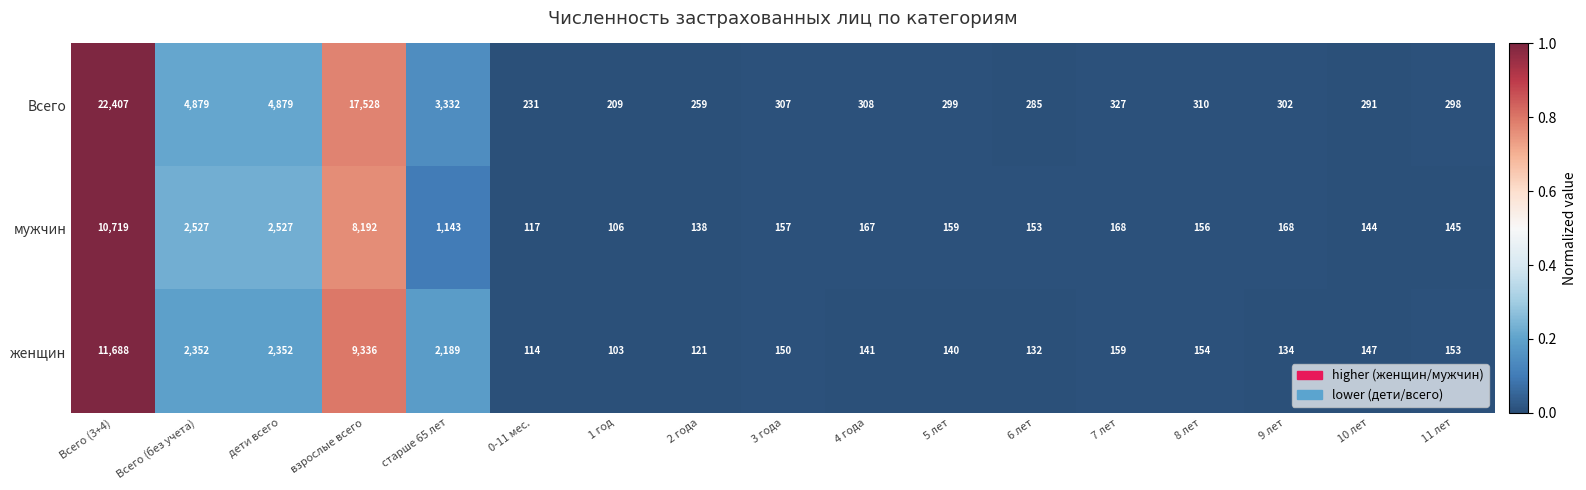

At which category does the chart reach its peak across all series?

Всего (3+4)